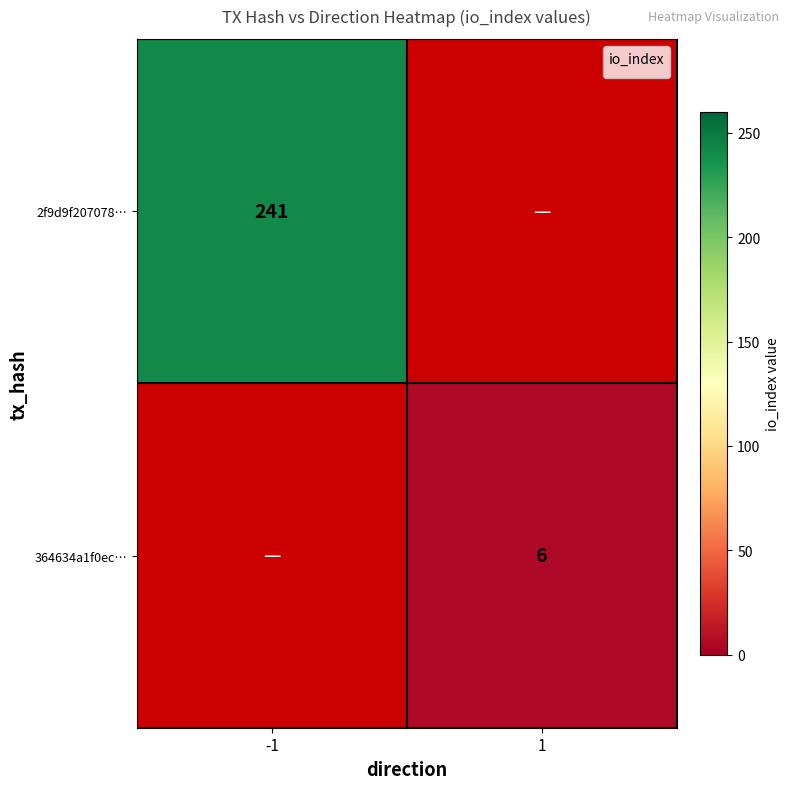

The value of 2f9d9f207078… at -1 is 92. True or false?

False